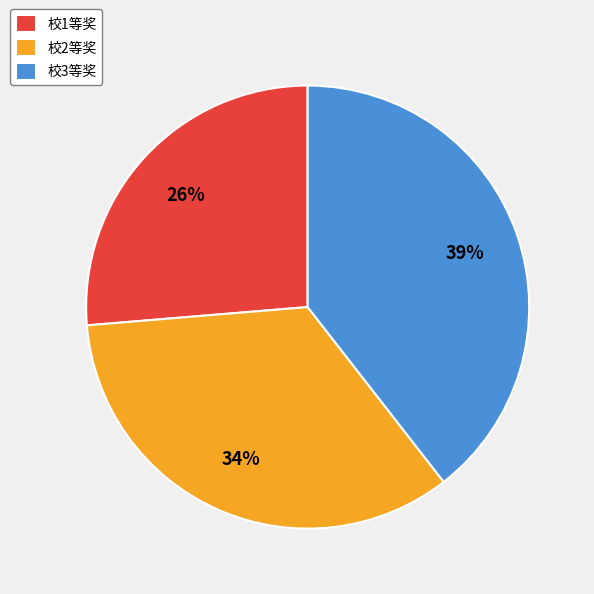

What is the smallest slice in the pie chart?

校1等奖